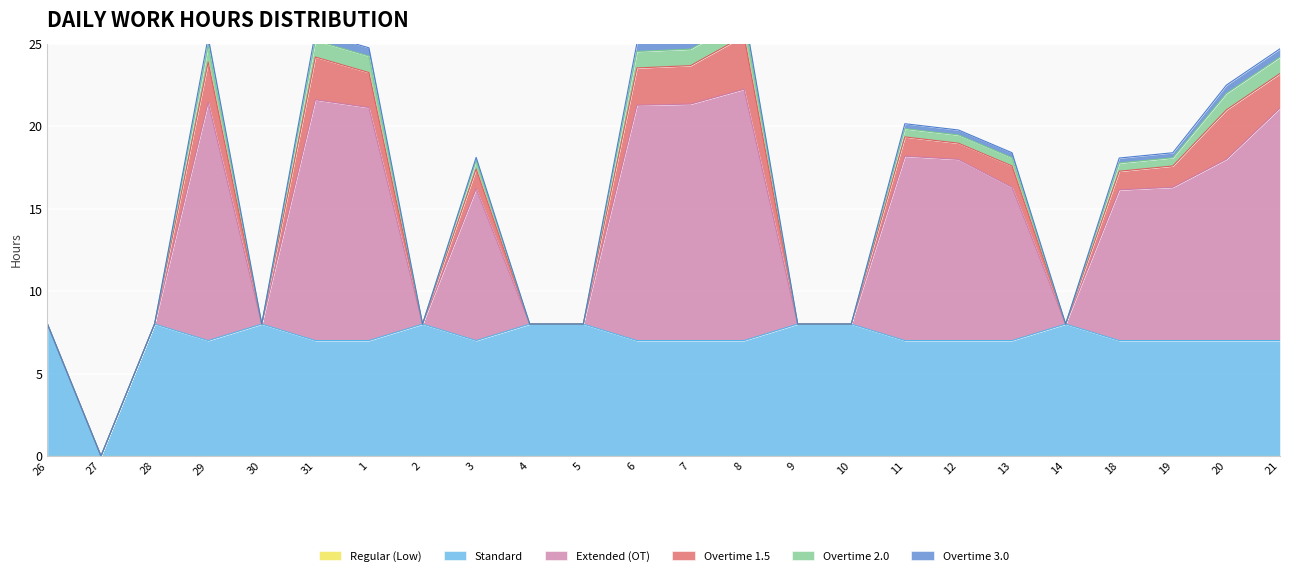

What are all the series names shown in the legend?

Regular (Low), Standard, Extended (OT), Overtime 1.5, Overtime 2.0, Overtime 3.0